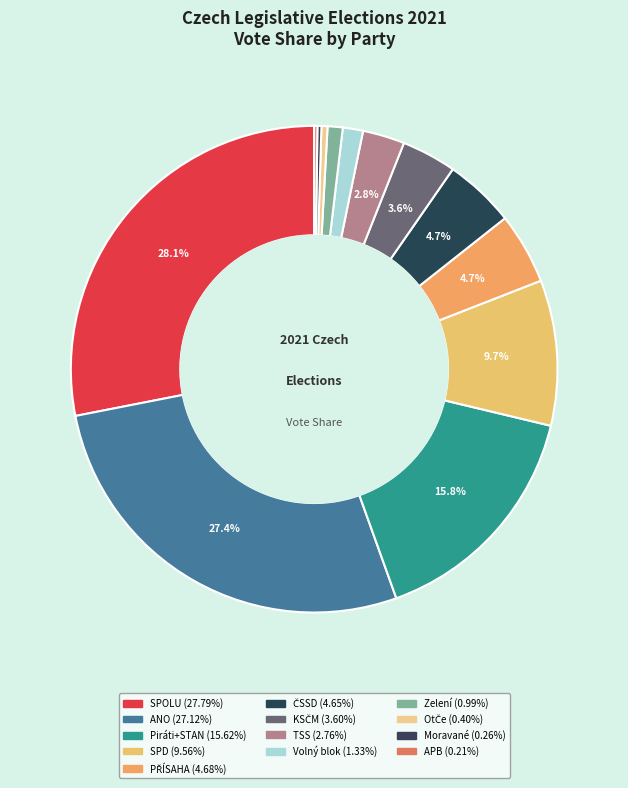

Approximately how many times larger is the value at SPOLU compared to PŘÍSAHA?

5.9